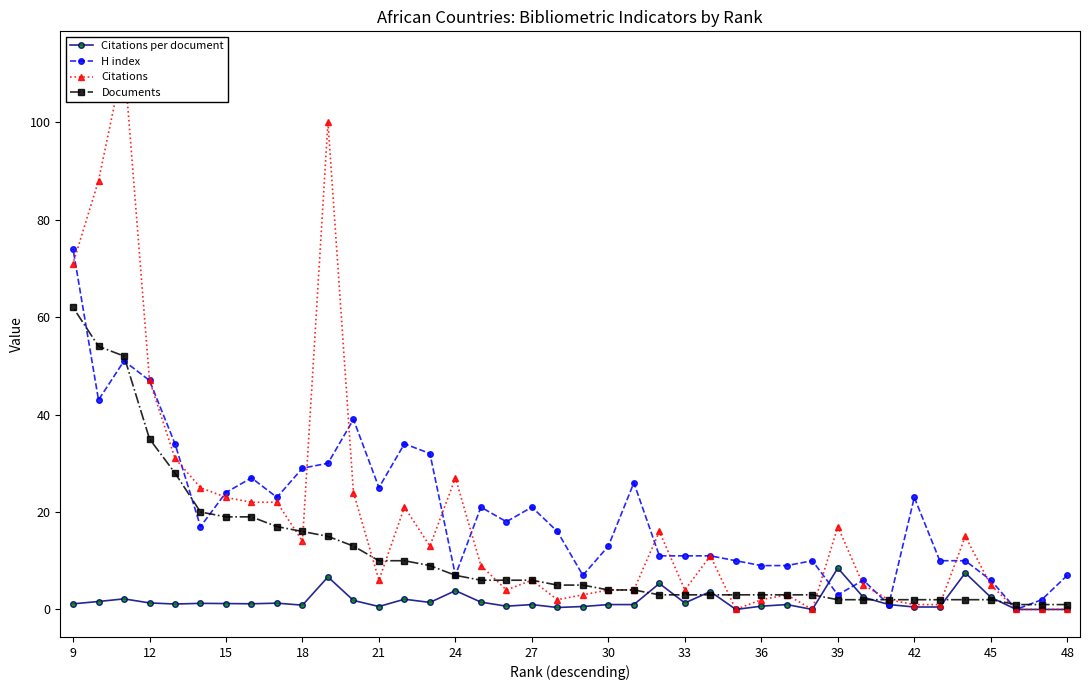

True or false: Citations and Citations per document intersect in this chart.

False